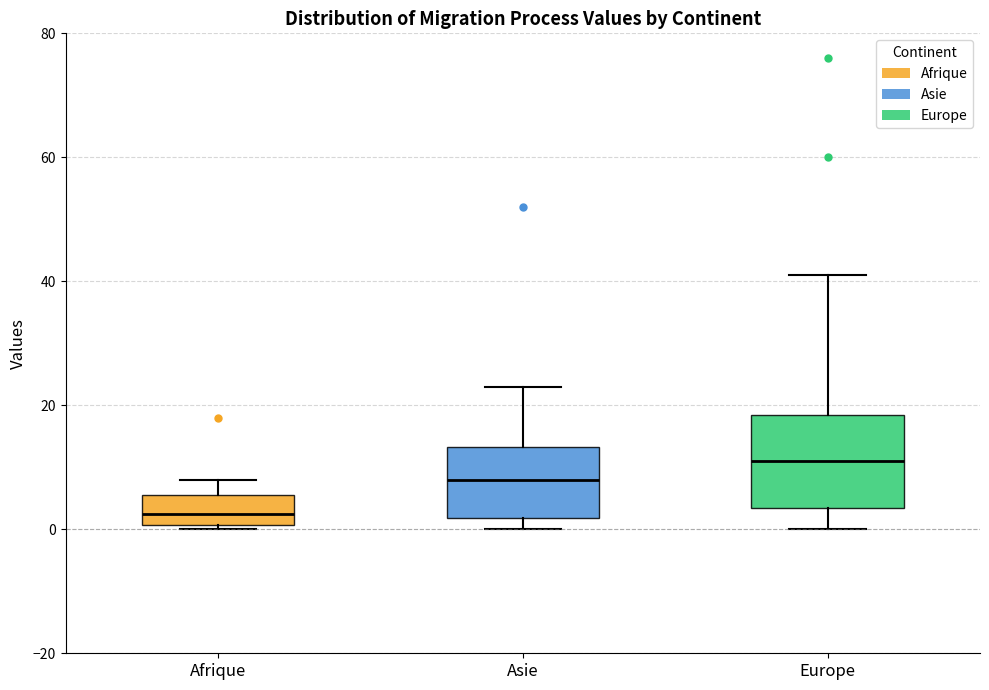

Comparing the boxes themselves (not the whiskers), which one is the tallest?

Europe